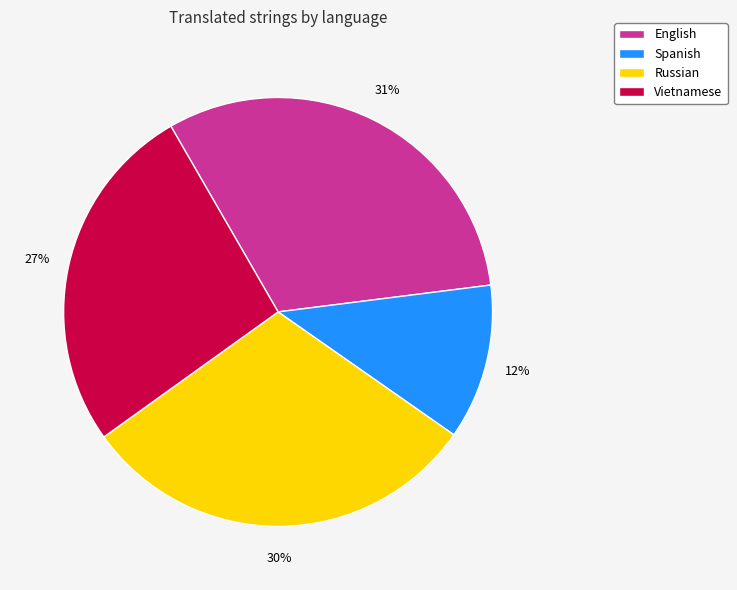

Is it true that Vietnamese is 36% of the pie?

False